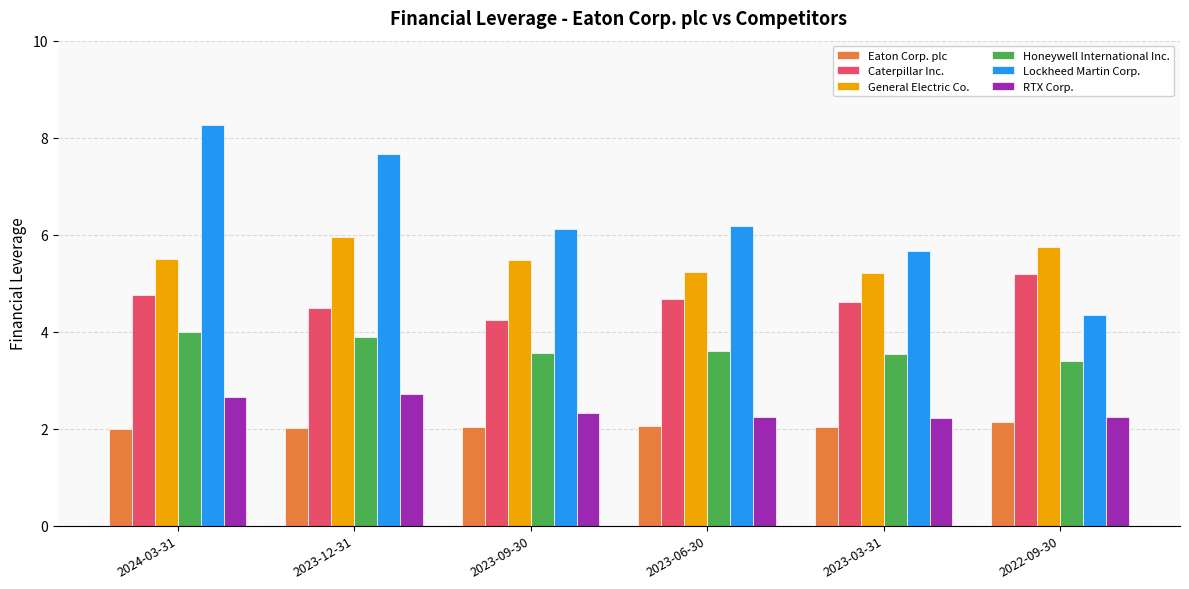

What position from the right is 2023-06-30?

3